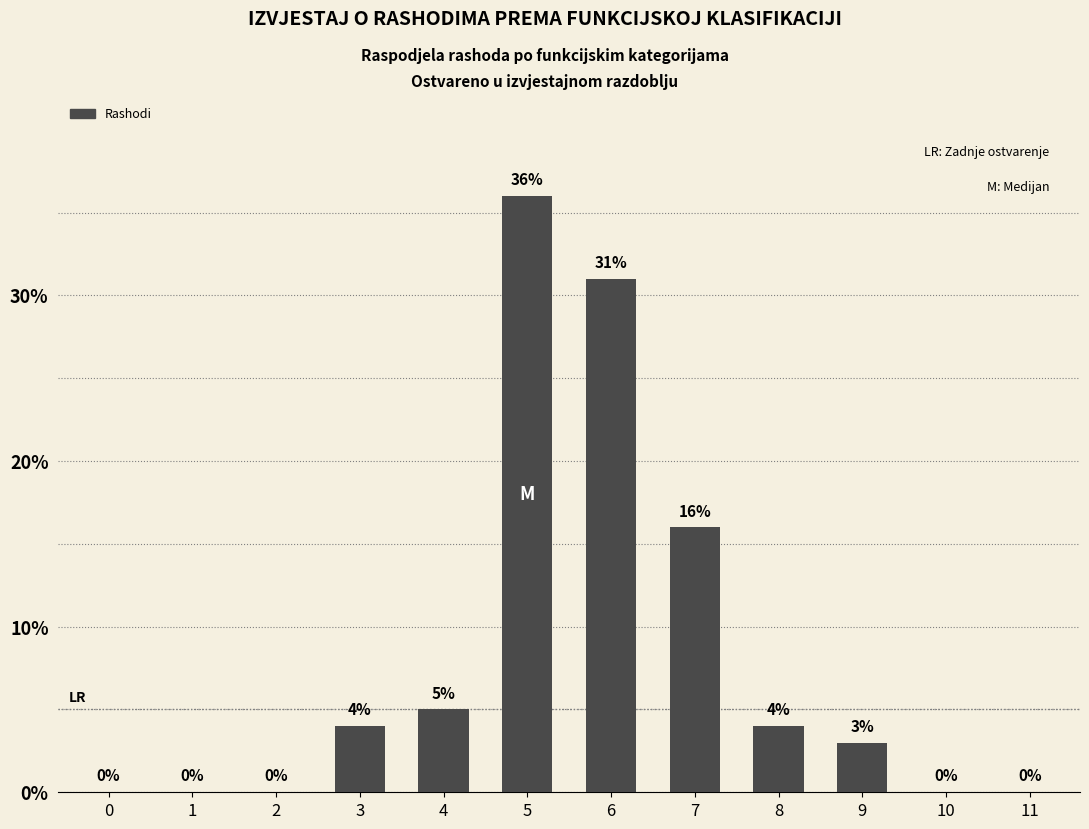

Reading left to right, list all the values displayed in this chart.

0=0	1=0	2=0	3=4	4=5	5=36	6=31	7=16	8=4	9=3	10=0	11=0